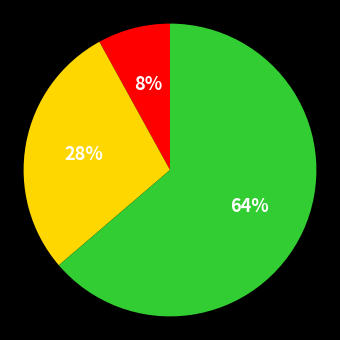

To the nearest percent, what is the difference between the largest and smallest slice percentages?

56%